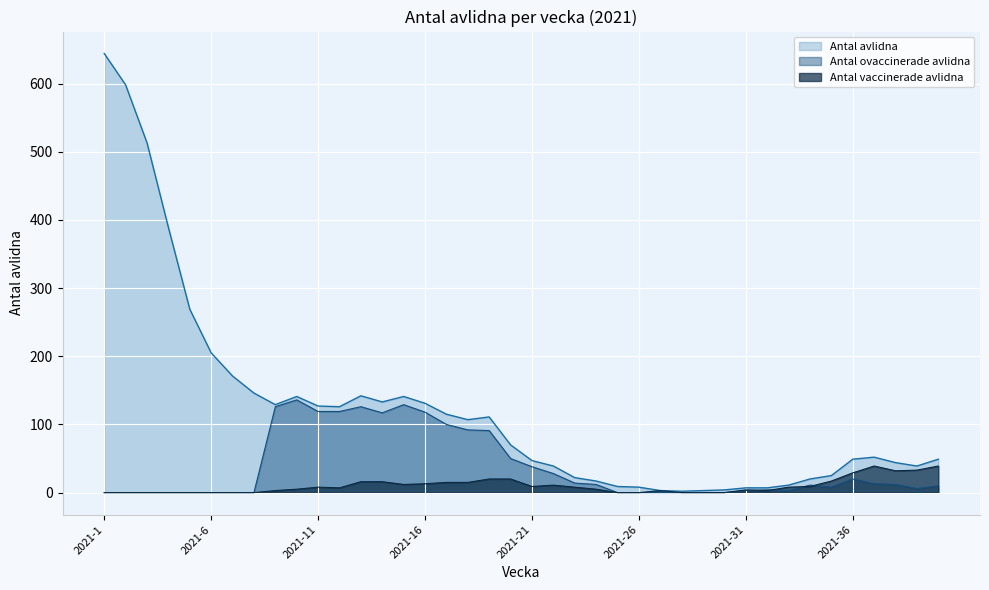

How many values in the Antal ovaccinerade avlidna series exceed 11?

19